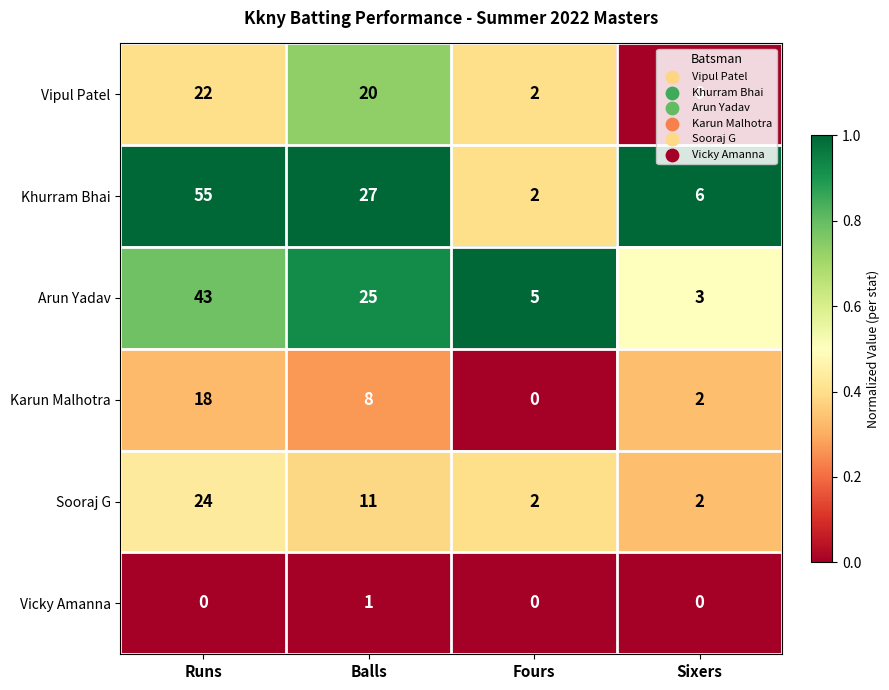

What is the difference between the maximum and minimum values in the Karun Malhotra series?

18